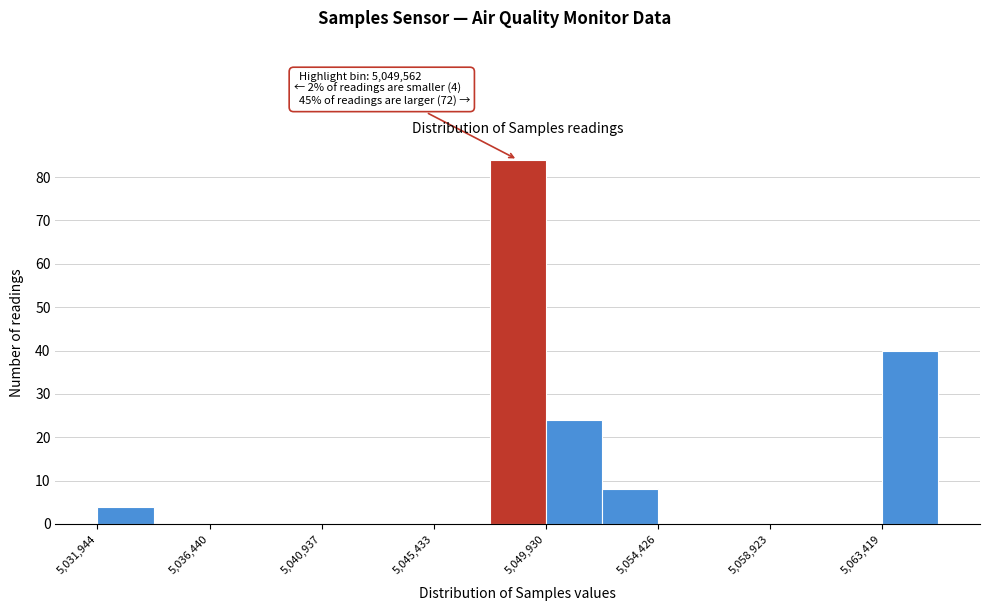

Which range on the x-axis has the tallest bar?

5047500 to 5050000